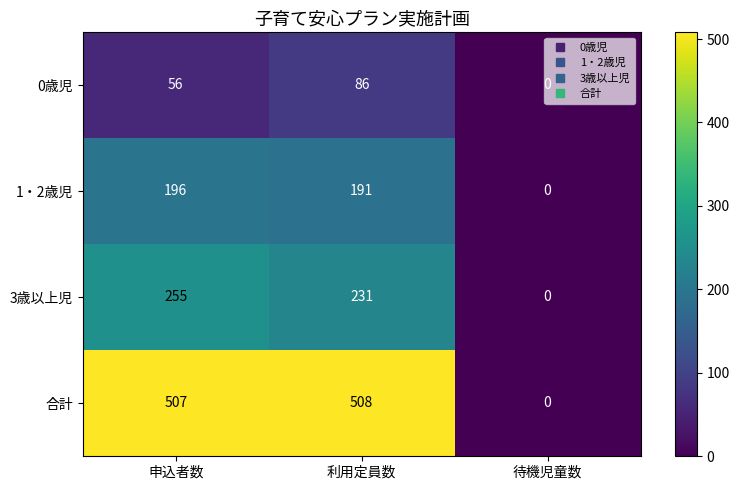

At which label does 1・2歳児 reach its minimum?

待機児童数